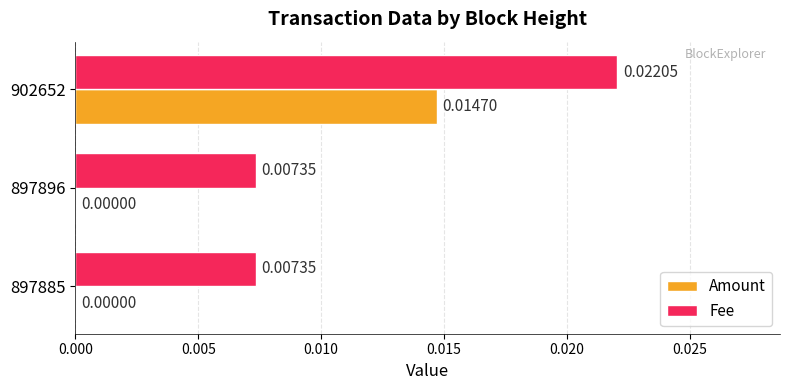

At which category is the sum across all series the highest?

902652